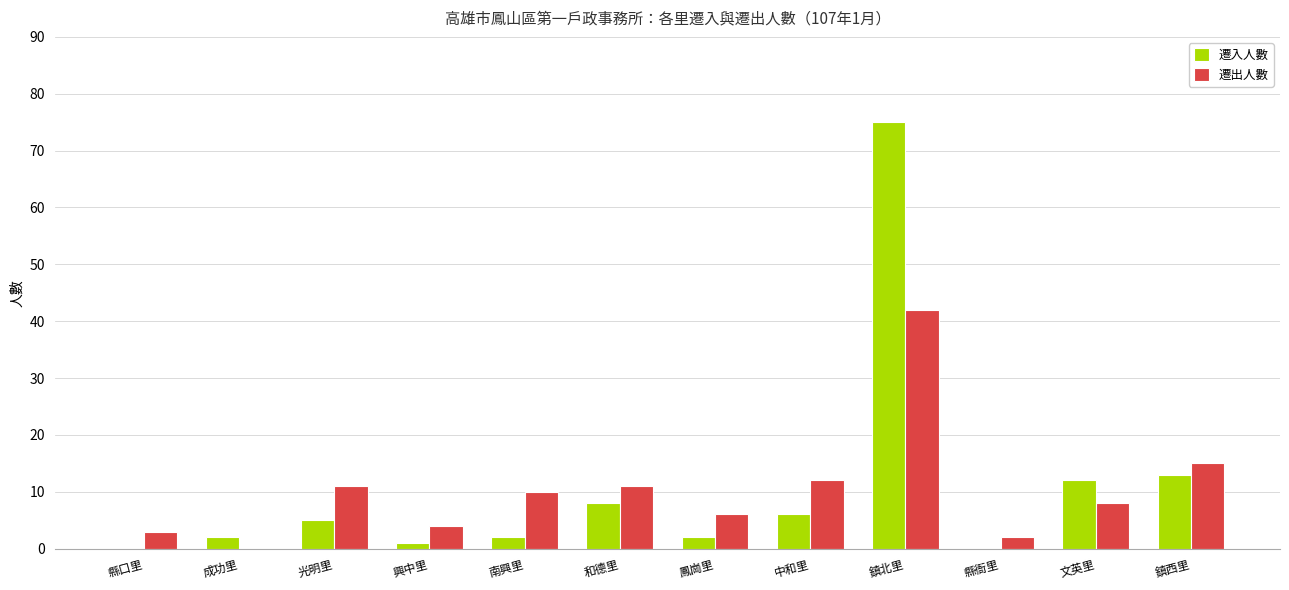

Reading left to right, transcribe all the data shown in this chart.

遷入人數: 0	2	5	1	2	8	2	6	75	0	12	13
遷出人數: 3	0	11	4	10	11	6	12	42	2	8	15